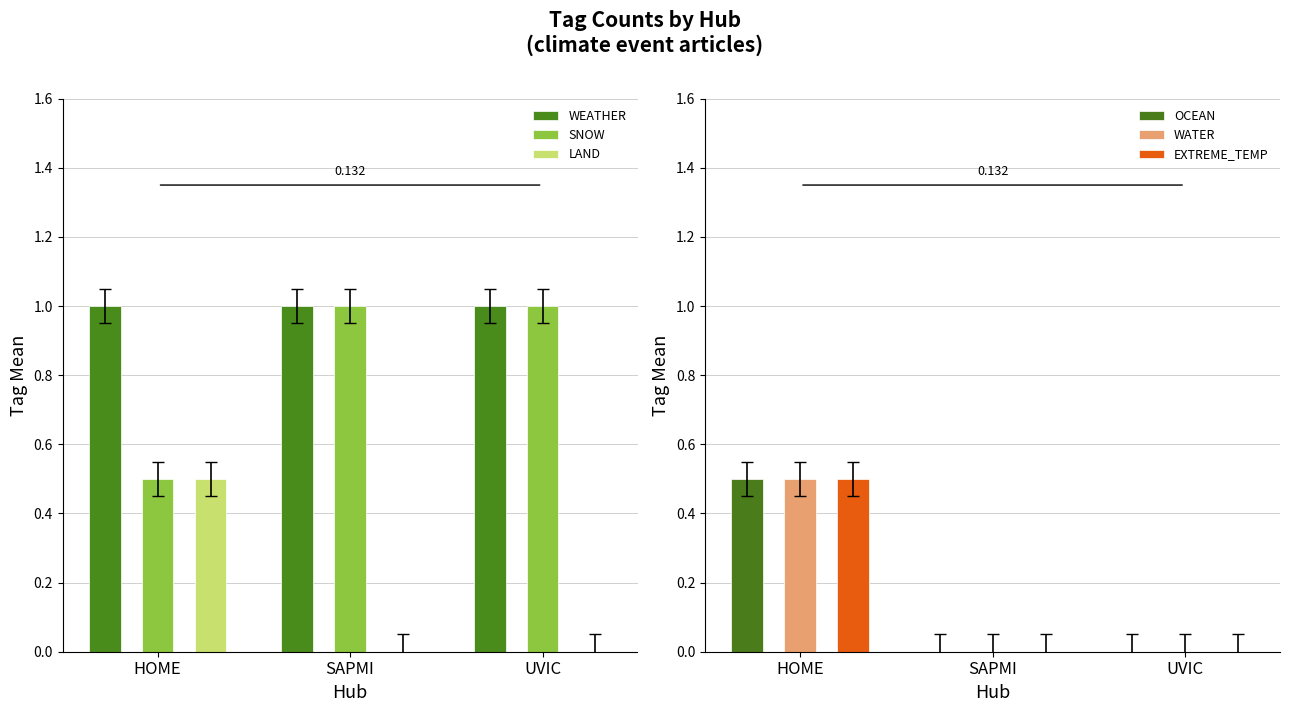

Which category has the lowest value in the WEATHER series?

HOME